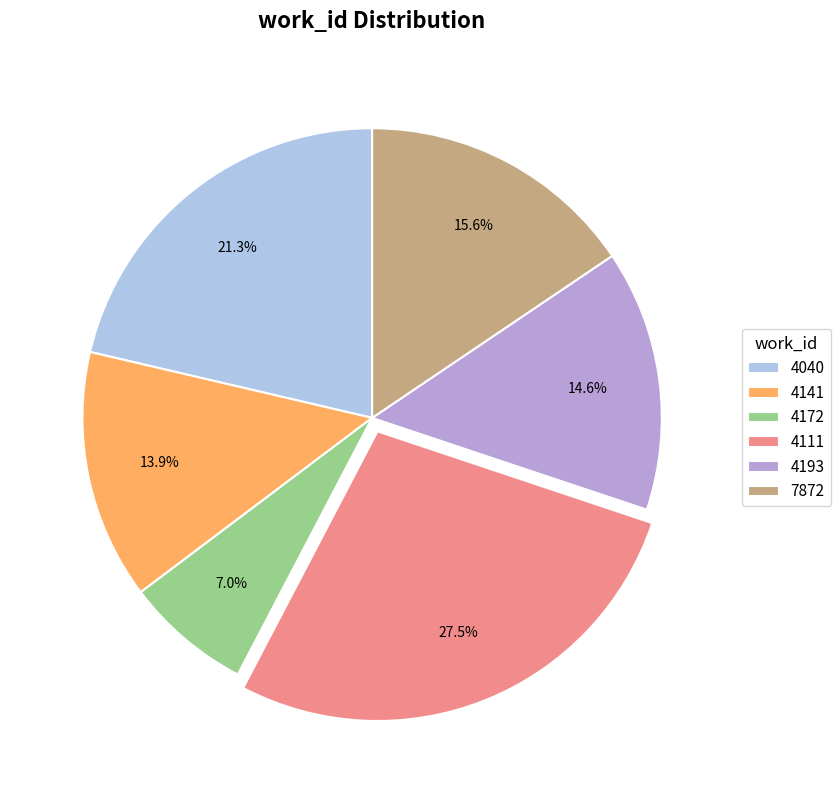

The 4111 slice represents 41% of the pie. True or false?

False